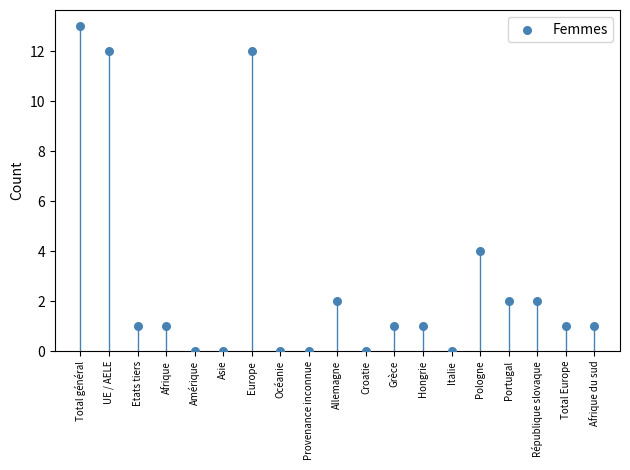

What Y value in the scatter plot is closest to 6?

4